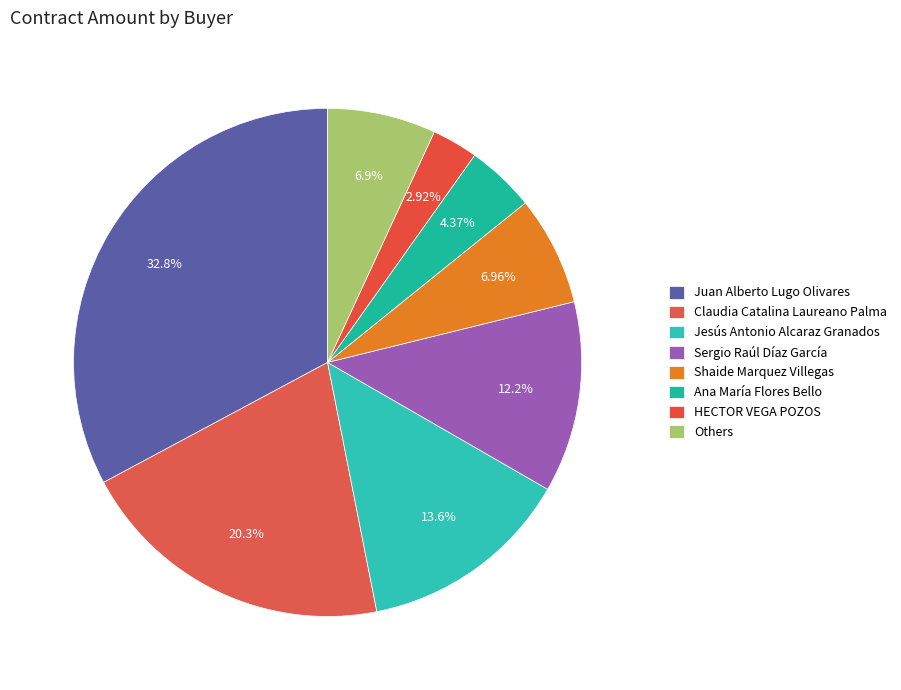

Count the number of slices in the pie.

8